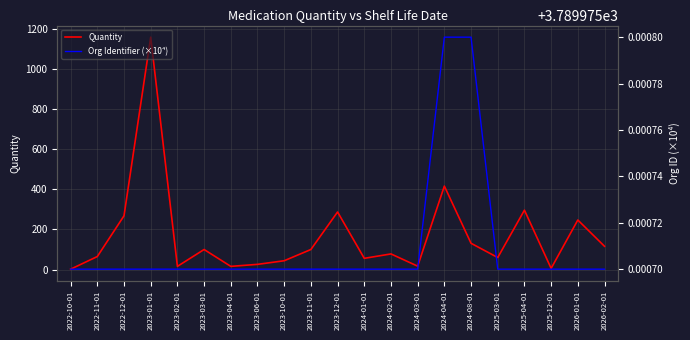

What is the approximate value of Org Identifier (×10⁴) at 2024-08-01?

3790.0